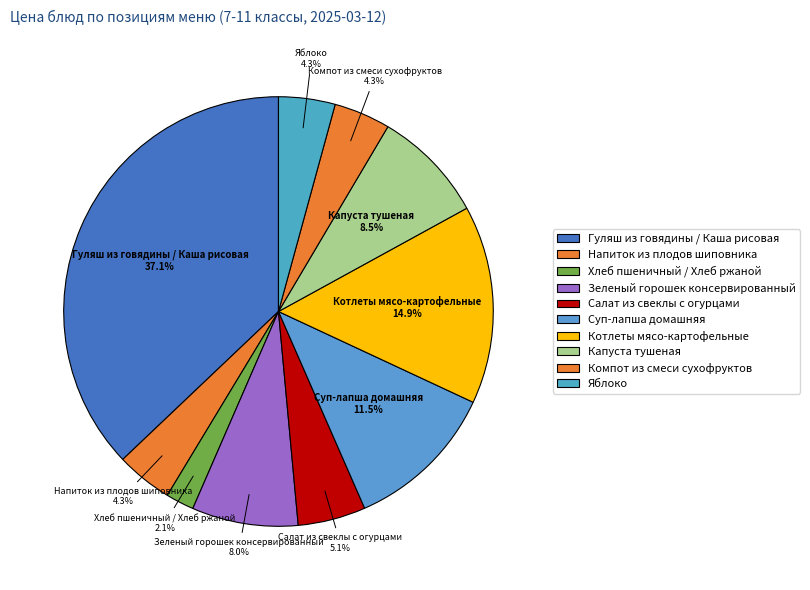

Which category has the smallest portion of the pie?

Хлеб пшеничный / Хлеб ржаной